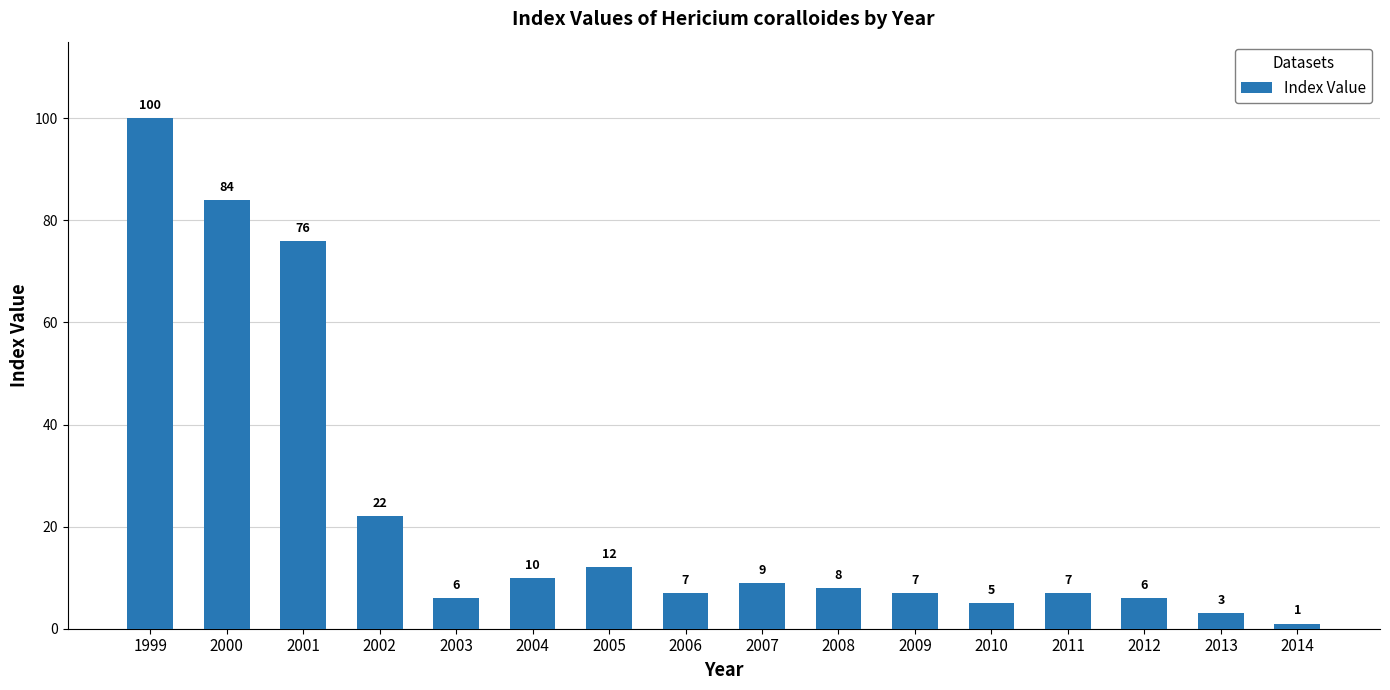

What is the value of the 1st bar from the left?

100